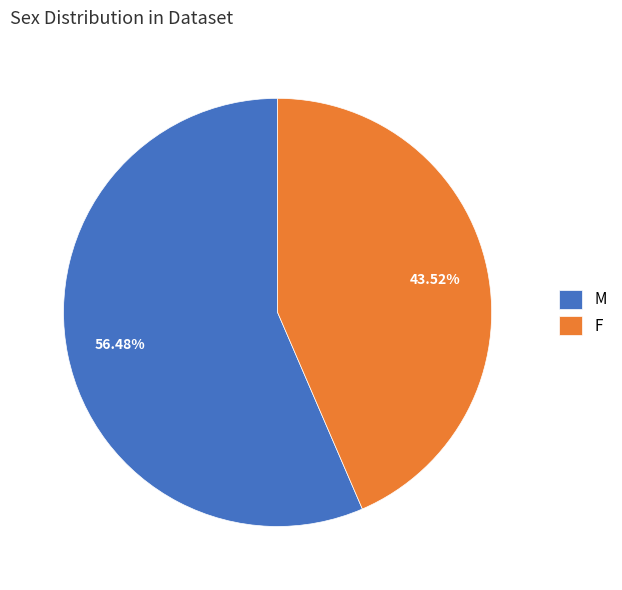

How many segments does this pie chart have?

2